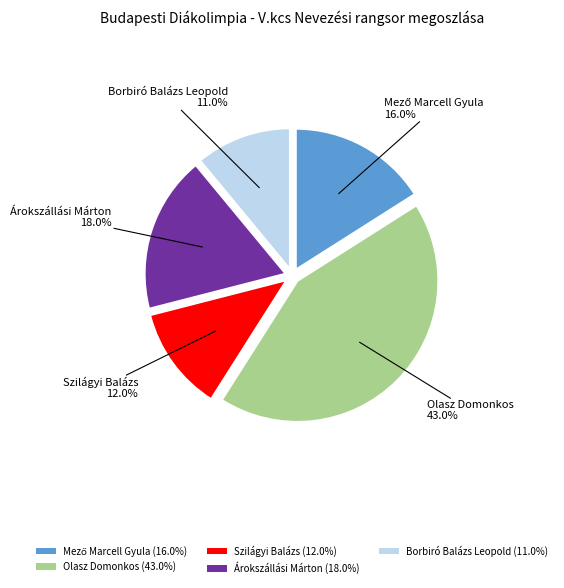

Which slice is the largest?

Olasz Domonkos